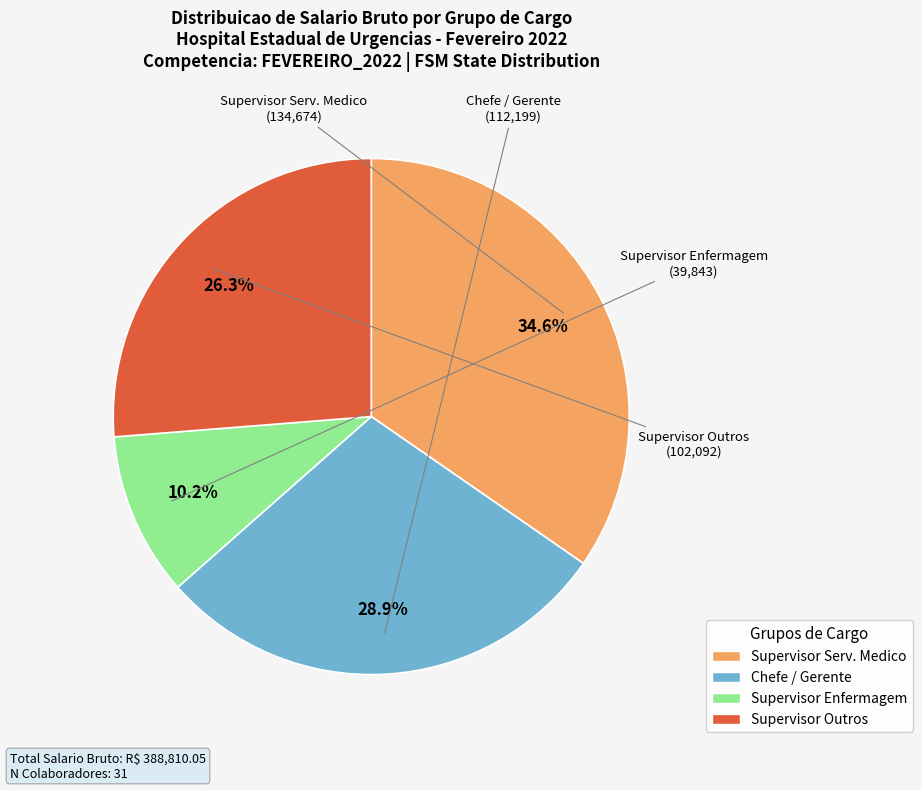

Does any single category account for the majority?

No